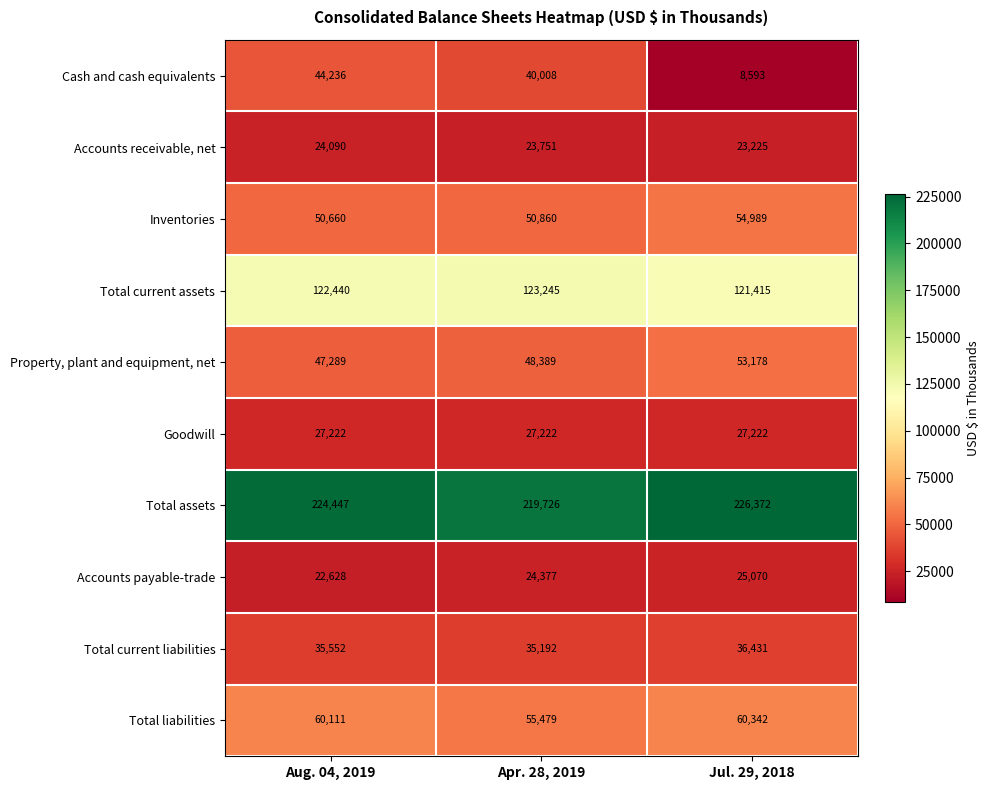

What is the total value across all series at Apr. 28, 2019?

648249